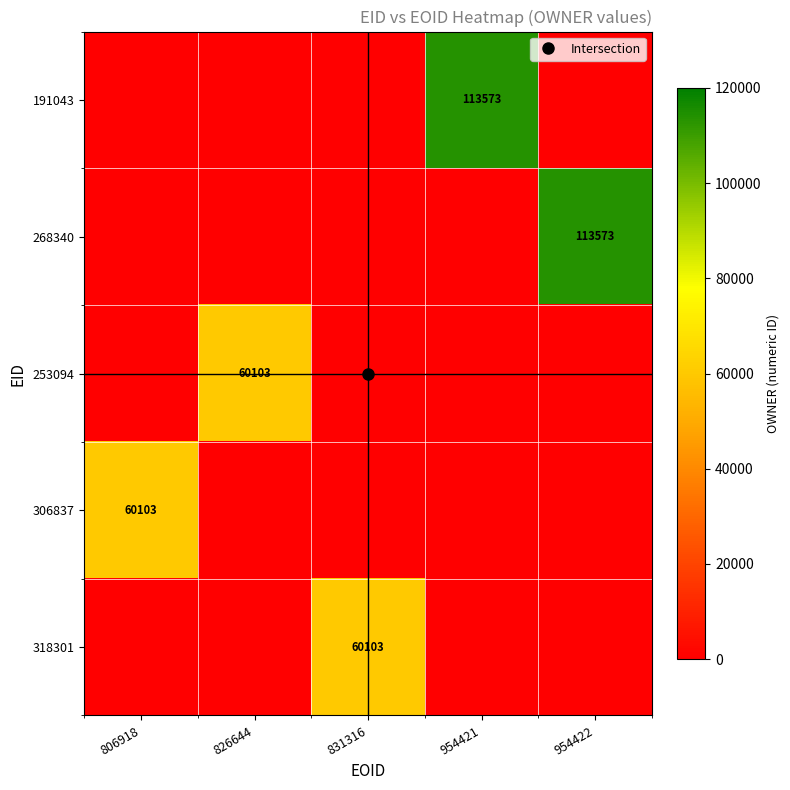

Which series has the widest spread of values?

191043